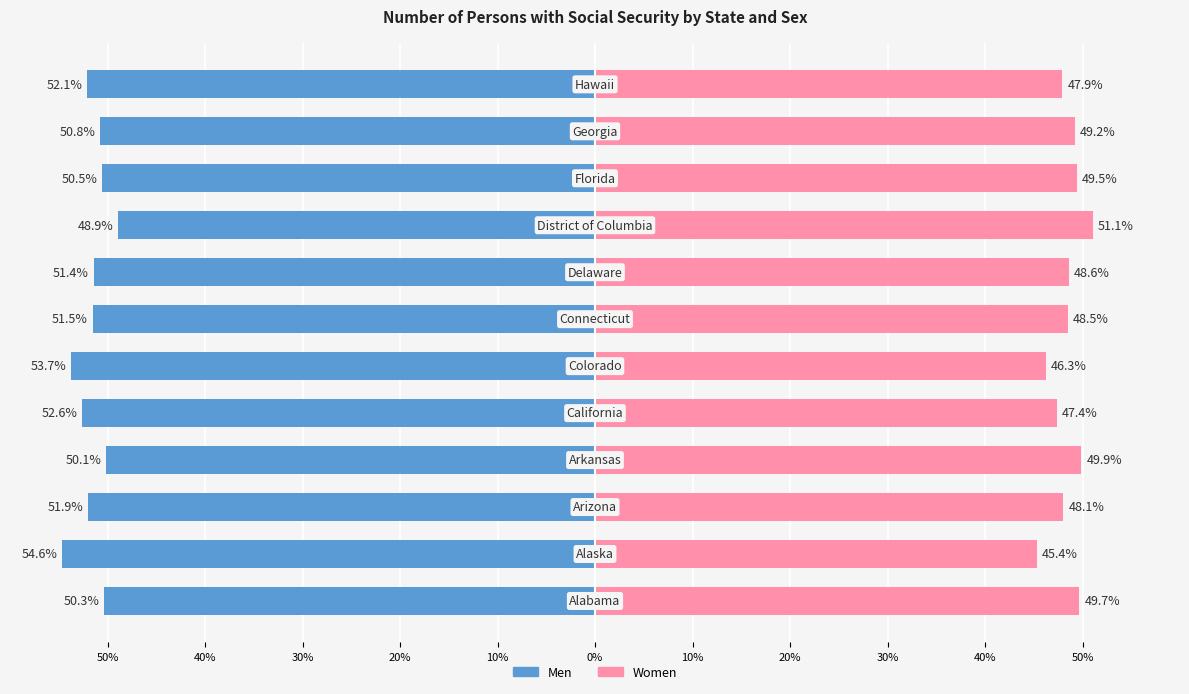

What is the value of the Women bar at the 6th from the left?

46.3